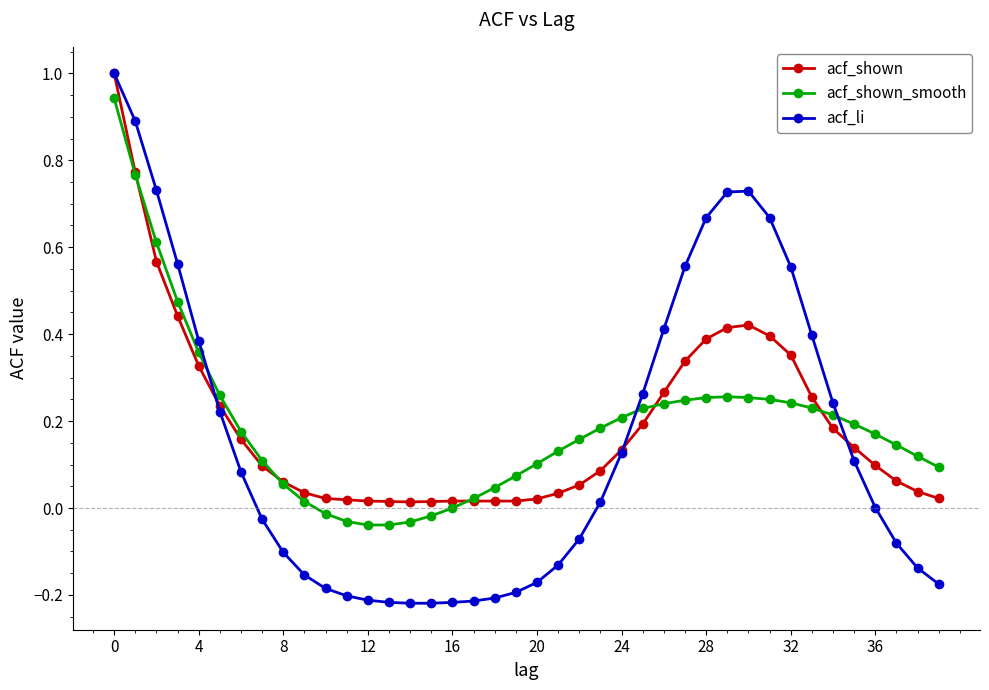

What is the maximum value shown in the chart?

1.0